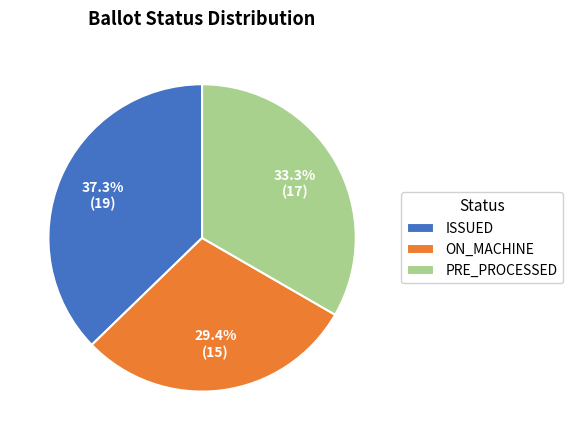

To the nearest percent, what portion does PRE_PROCESSED represent?

33%